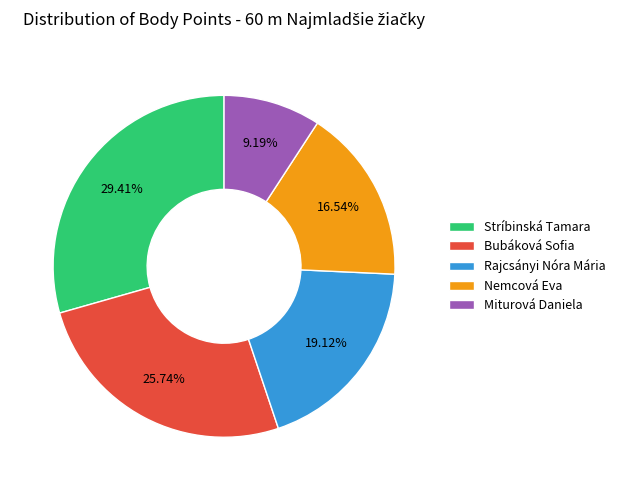

To the nearest percent, what percentage of the pie is Nemcová Eva?

17%